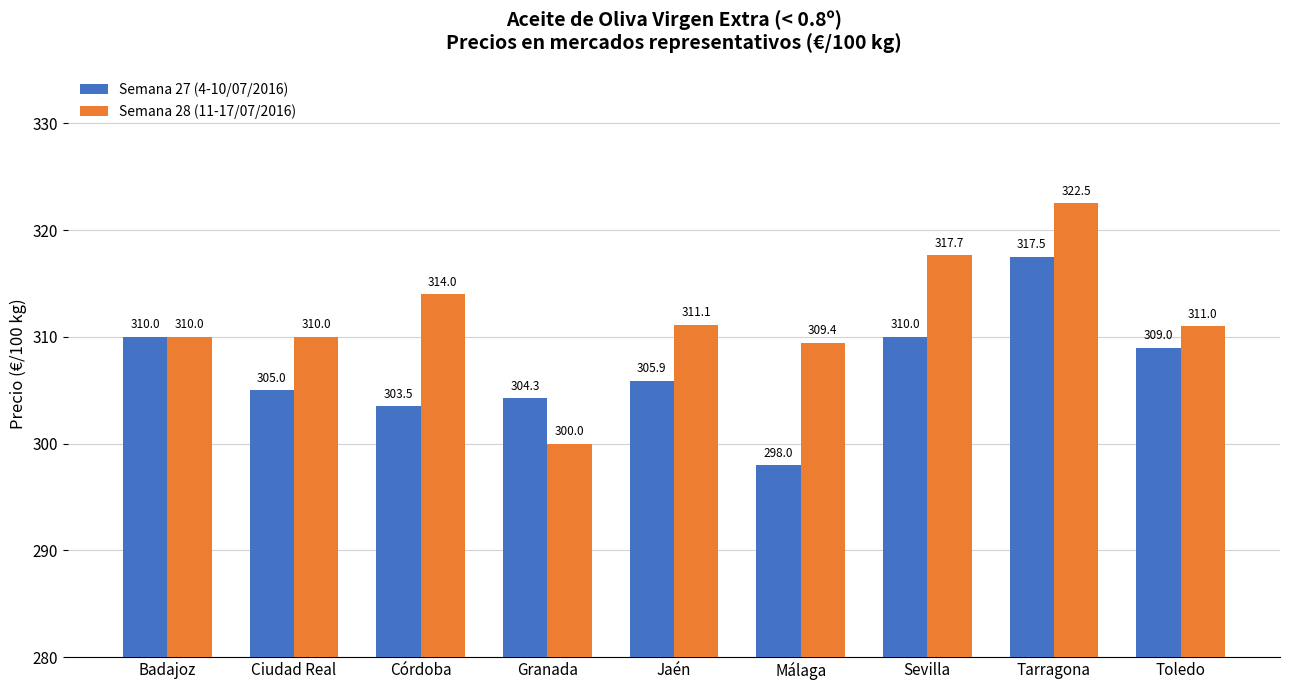

What is the maximum value shown in the chart?

322.5